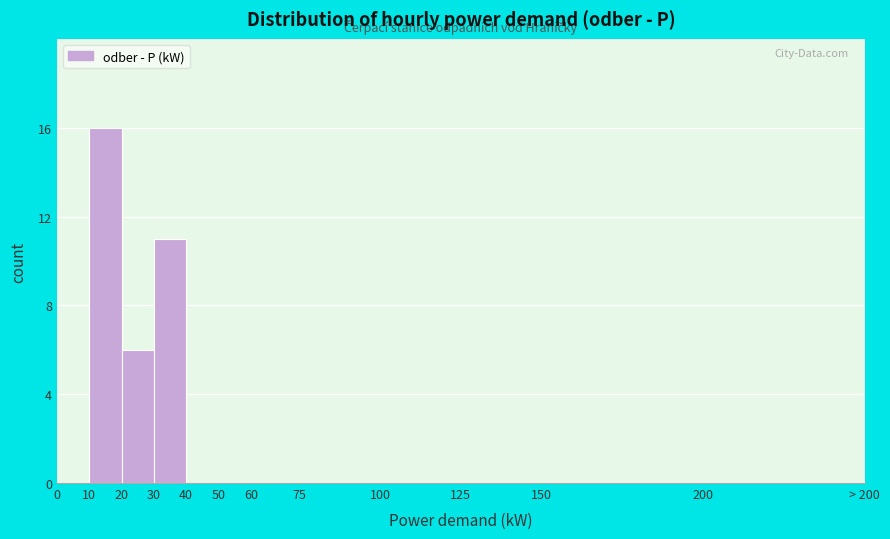

Reading left to right, extract all data points from this chart.

0=0	10=16	20=6	30=11	40=0	50=0	60=0	75=0	100=0	125=0	150=0	200=0